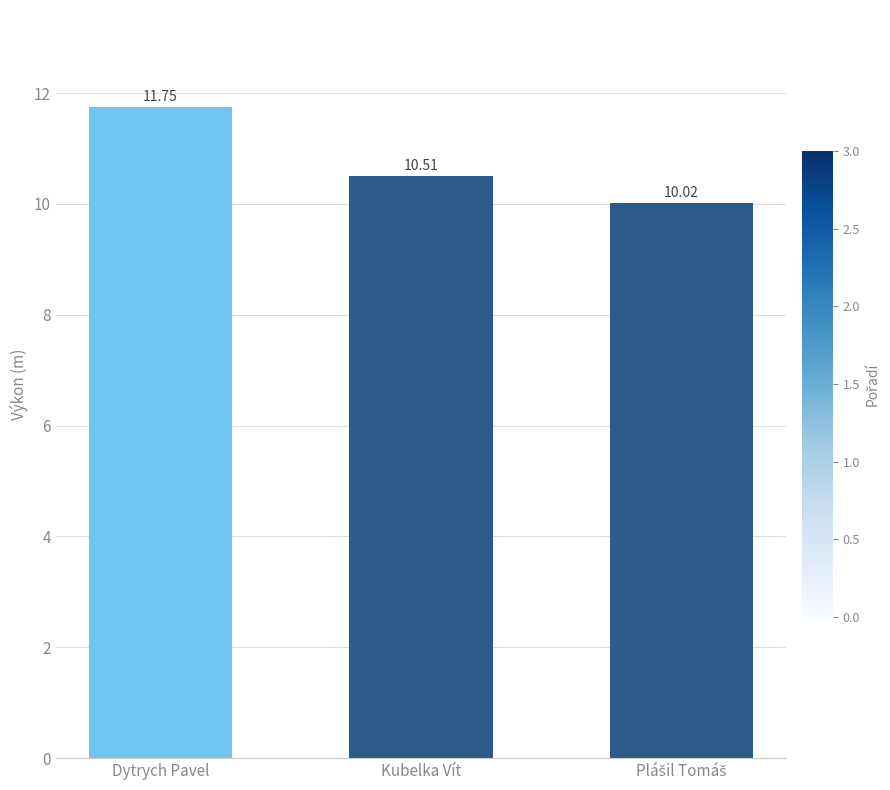

How many bars are there in total?

3